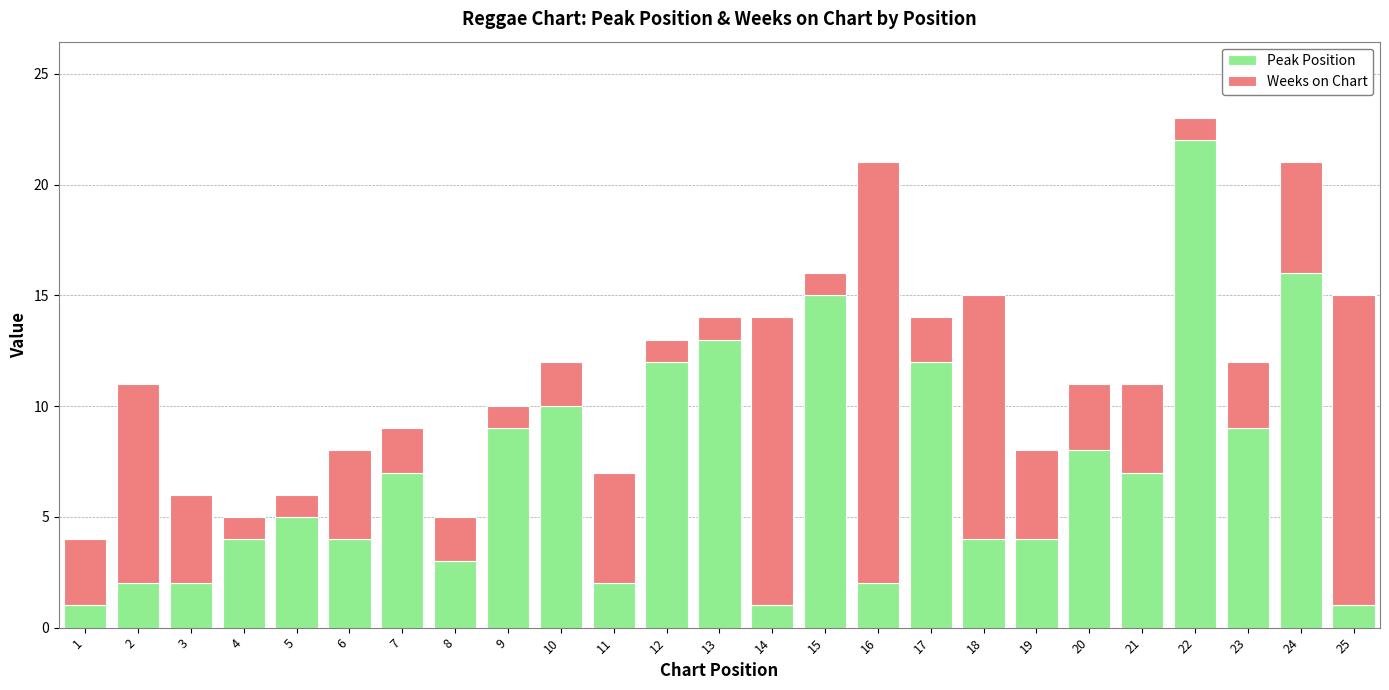

What is the highest value of the Peak Position series?

22